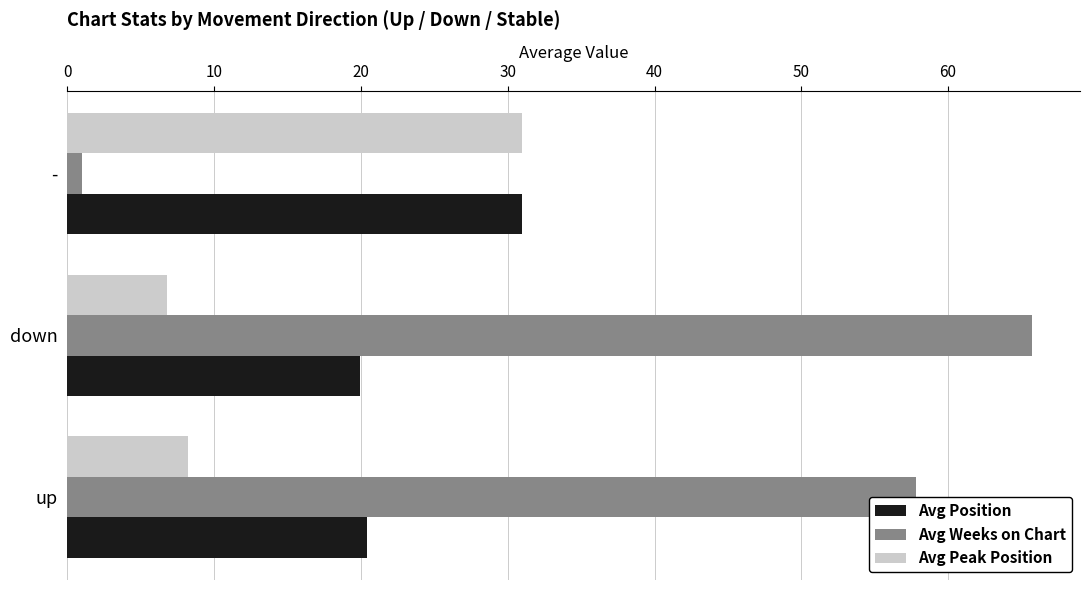

At which category is the sum across all series the highest?

down